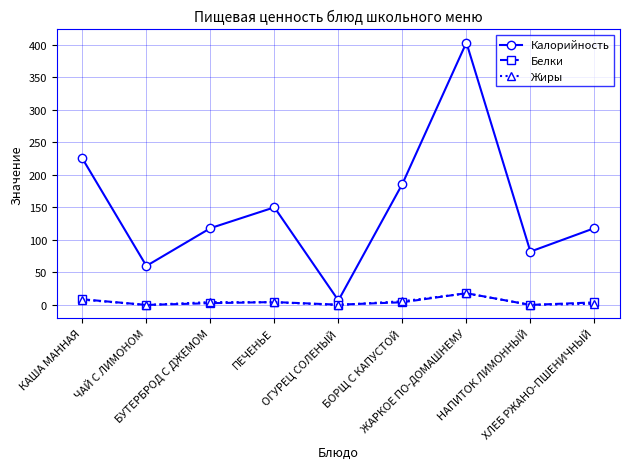

True or false: Белки has more than 2 interior local peaks.

False